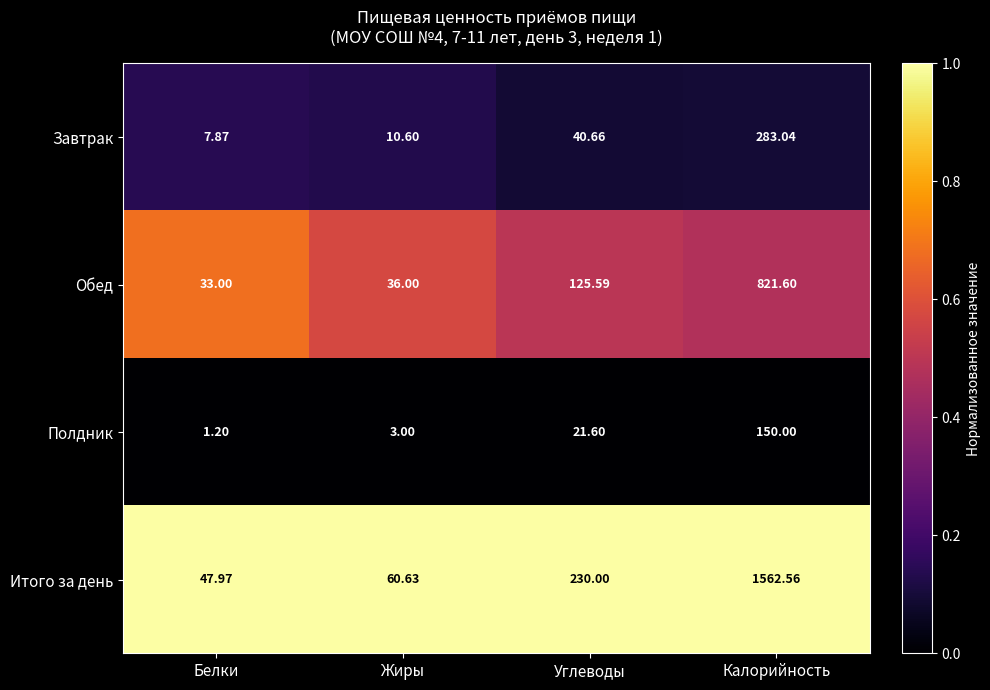

Which category has the lowest value in the Итого за день series?

Белки